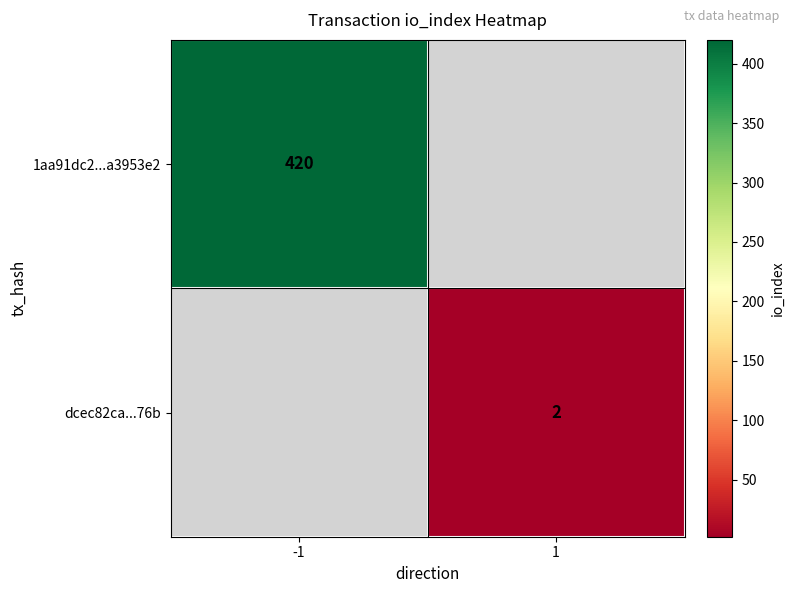

True or false: 1aa91dc2...a3953e2 has a value of 420 at -1.

True